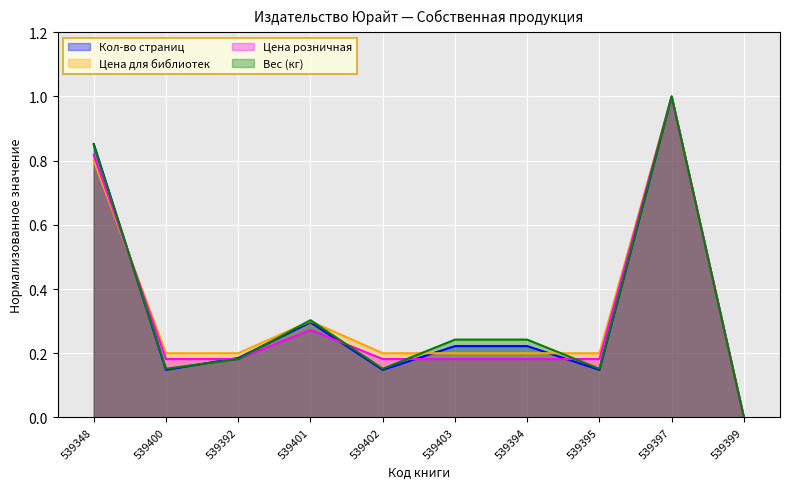

Where is the first local maximum for Цена для библиотек?

539401